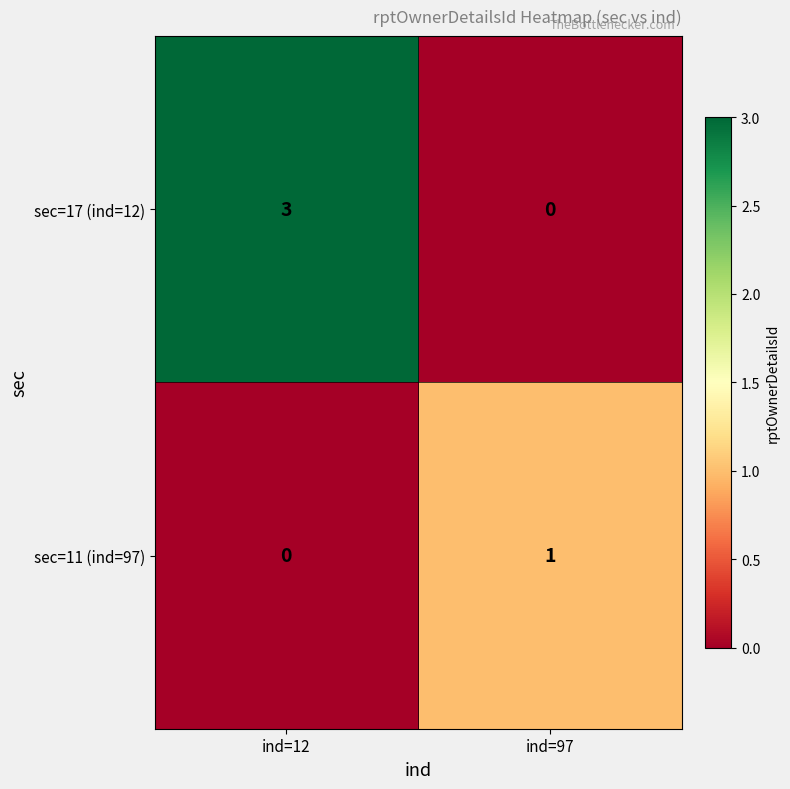

The sec=17 (ind=12) series shows 0 at ind=97. True or false?

True